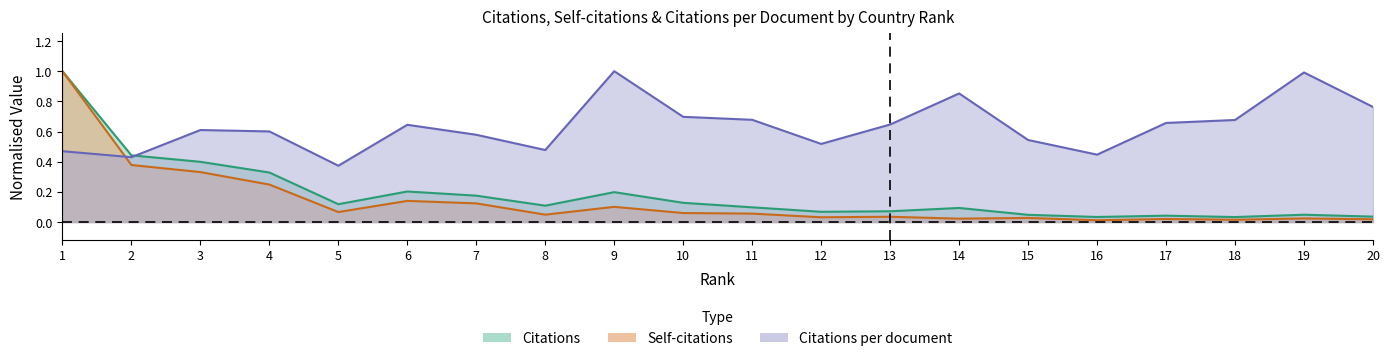

In Self-citations, how many points are lower than both neighbors (excluding endpoints)?

6